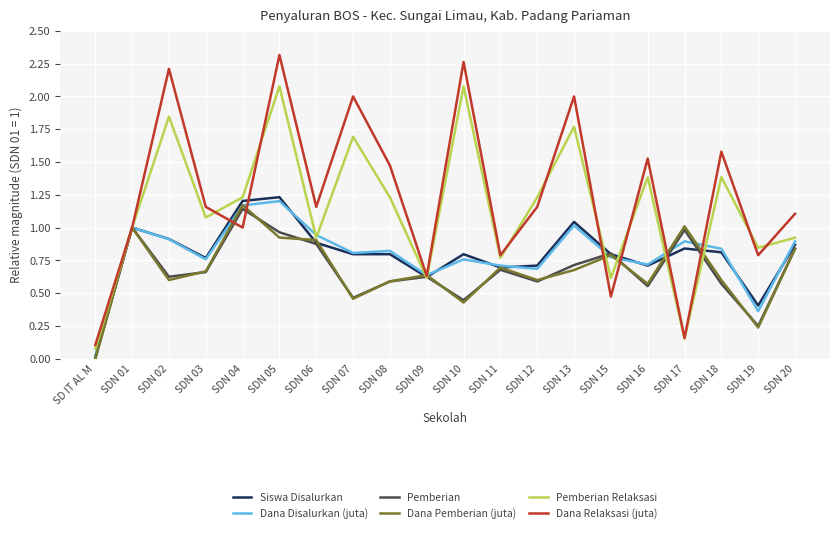

Where is the first local maximum for Siswa Disalurkan?

SDN 01